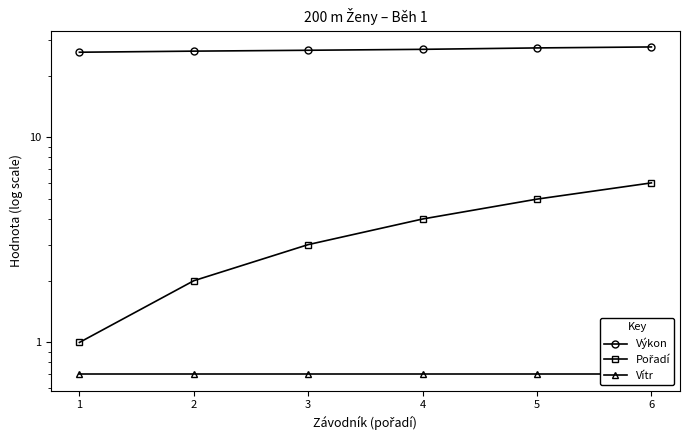

Reading right to left, transcribe all the data shown in this chart.

Výkon: 27.6	27.3	26.9	26.6	26.3	26.0
Pořadí: 6.0	5.0	4.0	3.0	2.0	1.0
Vítr: 0.7	0.7	0.7	0.7	0.7	0.7